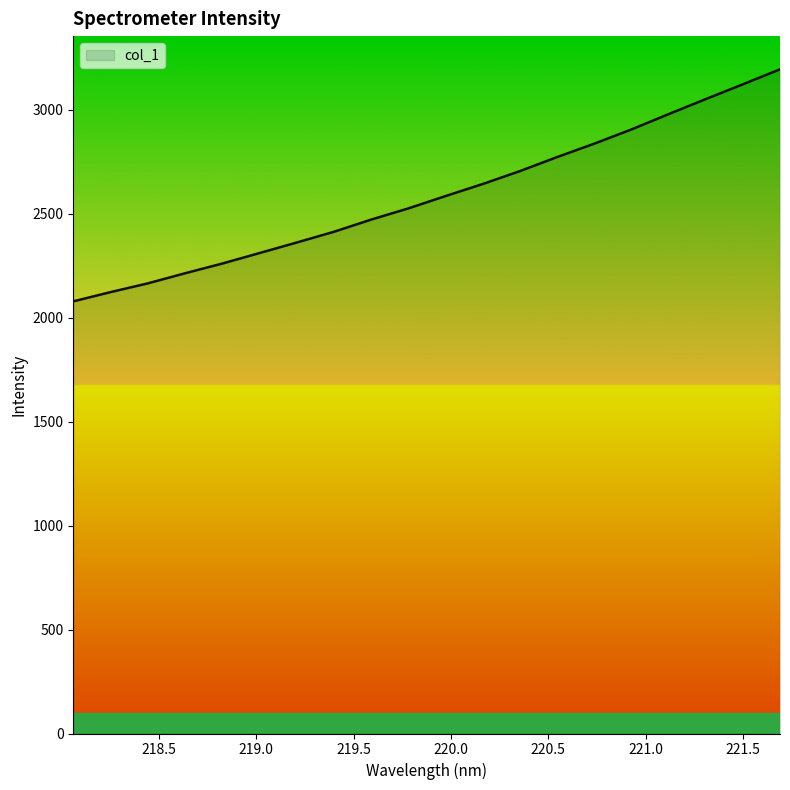

What is the greatest value displayed?

3194.5